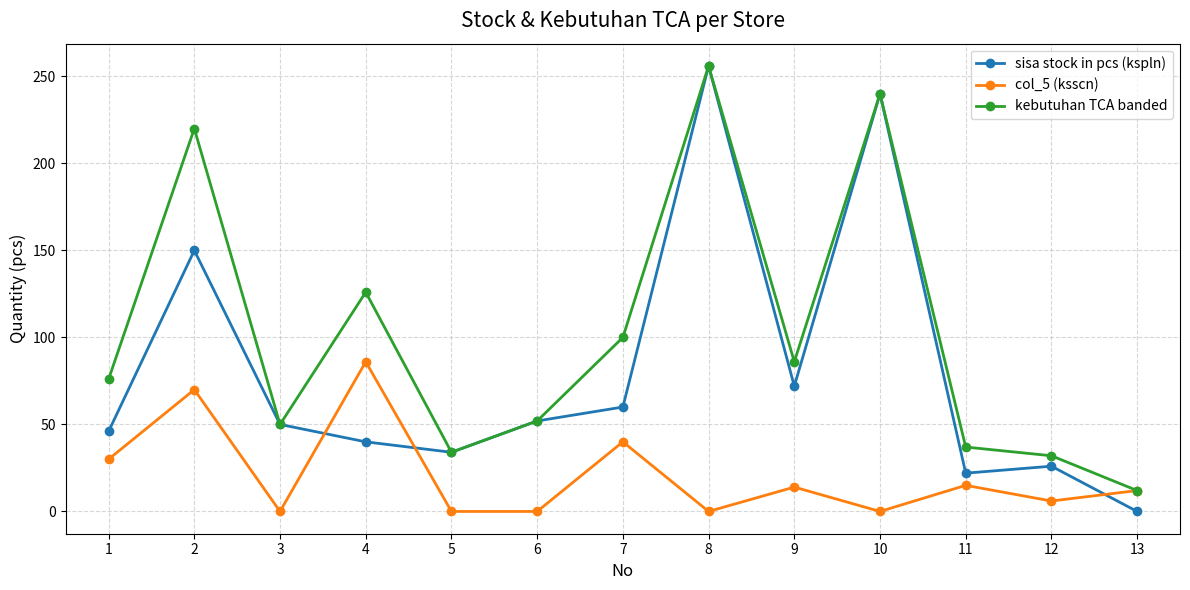

List the series in order of their overall mean, lowest first.

col_5 (ksscn), sisa stock in pcs (kspln), kebutuhan TCA banded